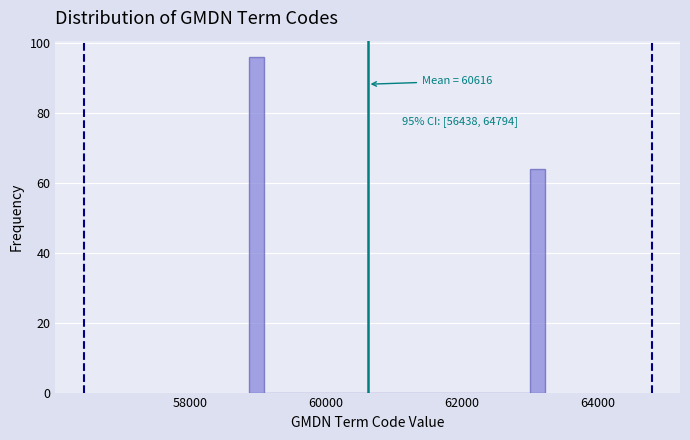

Read against the x-axis, roughly where is the centre of the tallest bar?

59000